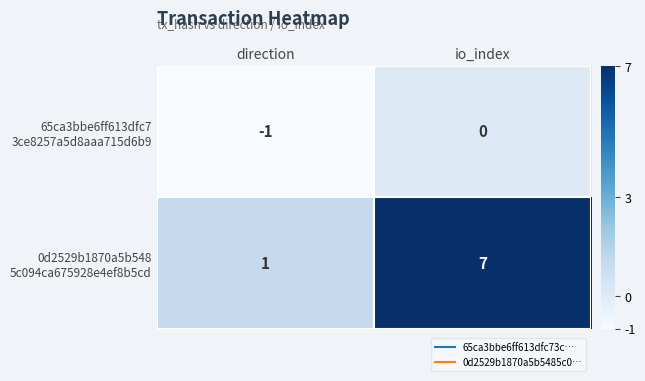

What is the greatest value displayed?

7